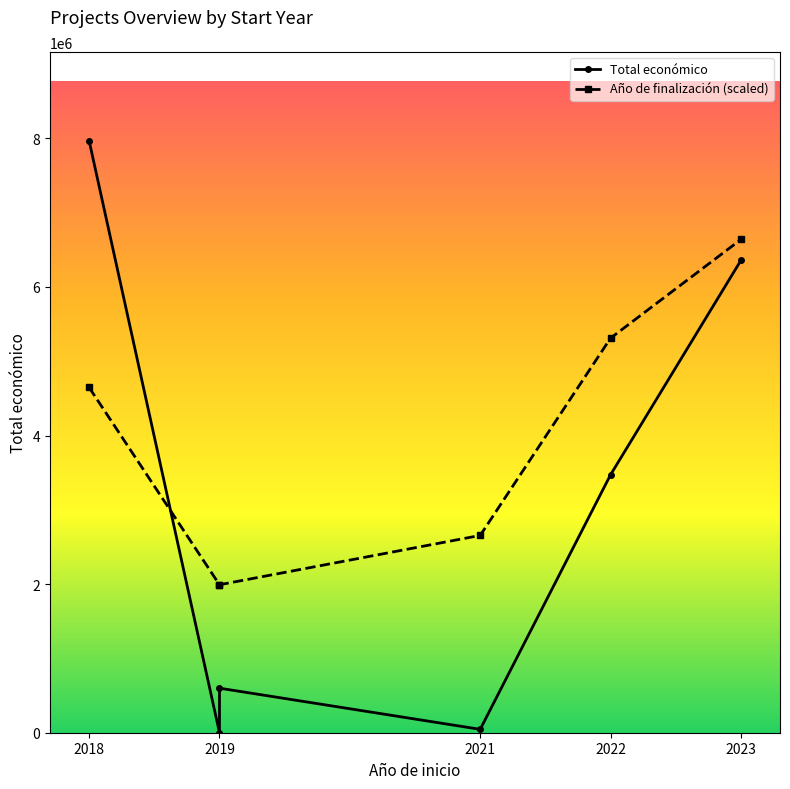

What is the sum of all Año de finalización (scaled) values?

23238287.9